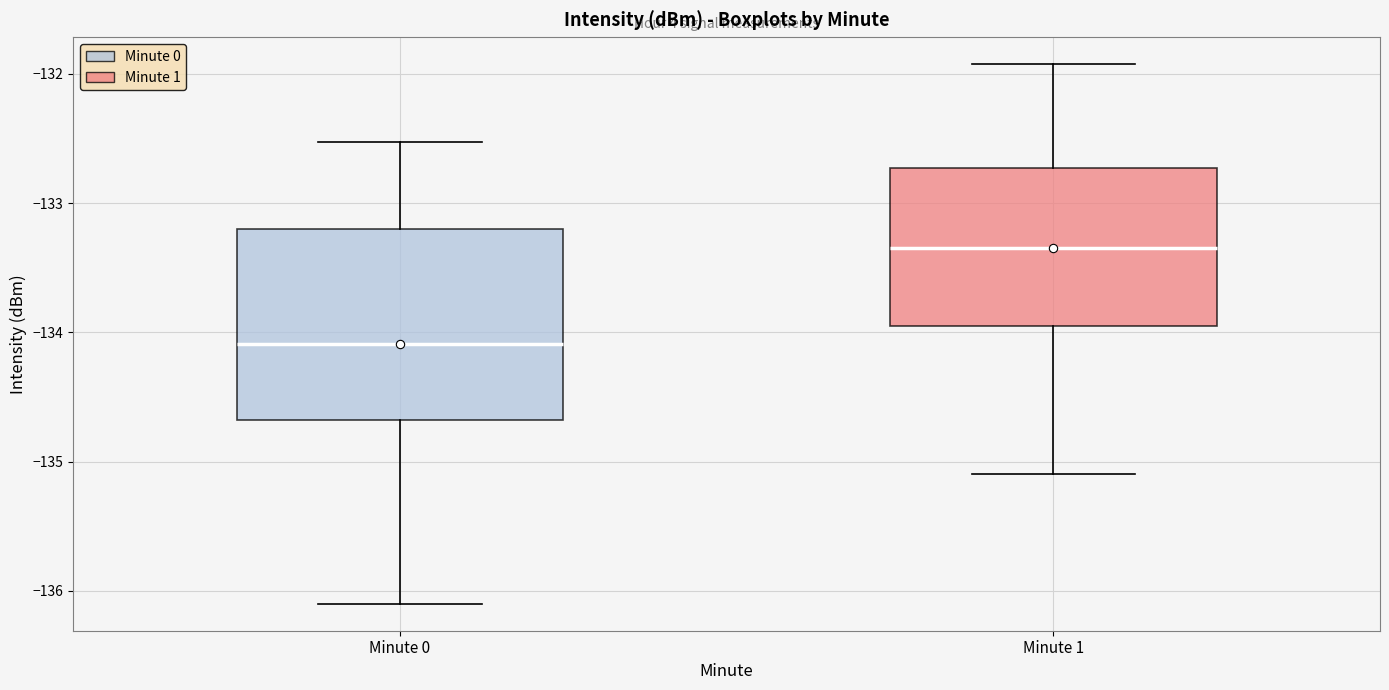

Where does the lower whisker of the box for Minute 1 end on the y-axis? The values are not printed on the chart, so give them approximately, as read against the axis.

-135.1